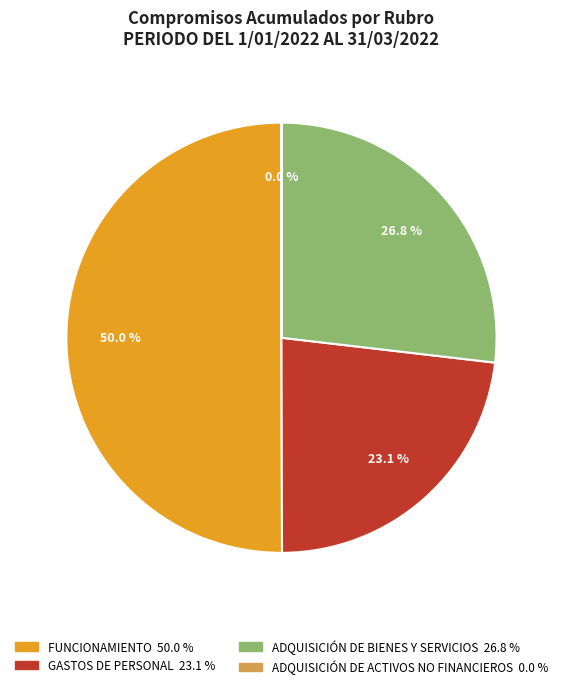

Between GASTOS DE PERSONAL and ADQUISICIÓN DE BIENES Y SERVICIOS, which is larger?

ADQUISICIÓN DE BIENES Y SERVICIOS